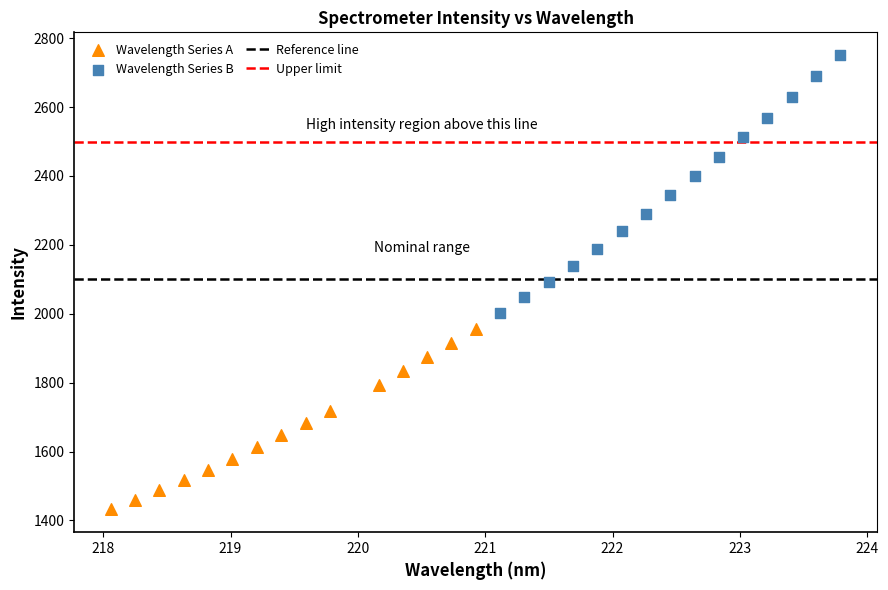

Which series contains the highest Y value?

Wavelength Series B